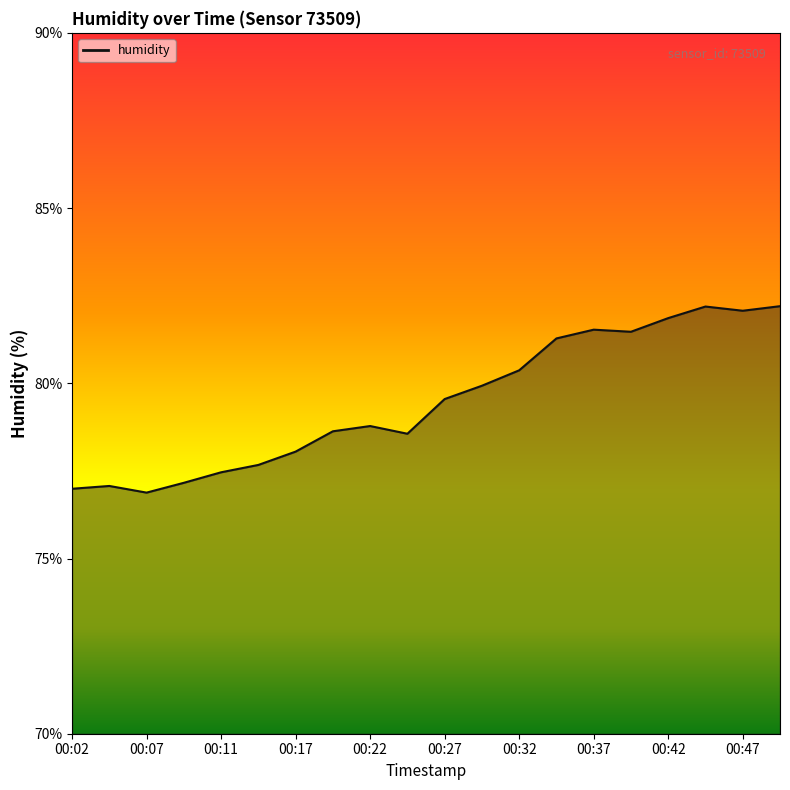

What is the maximum value shown in the chart?

82.2